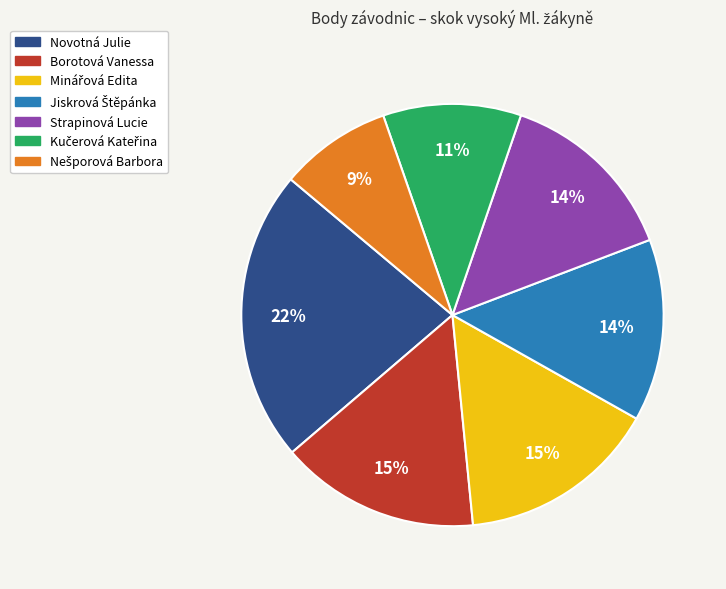

To the nearest percent, what is the average slice percentage?

14%